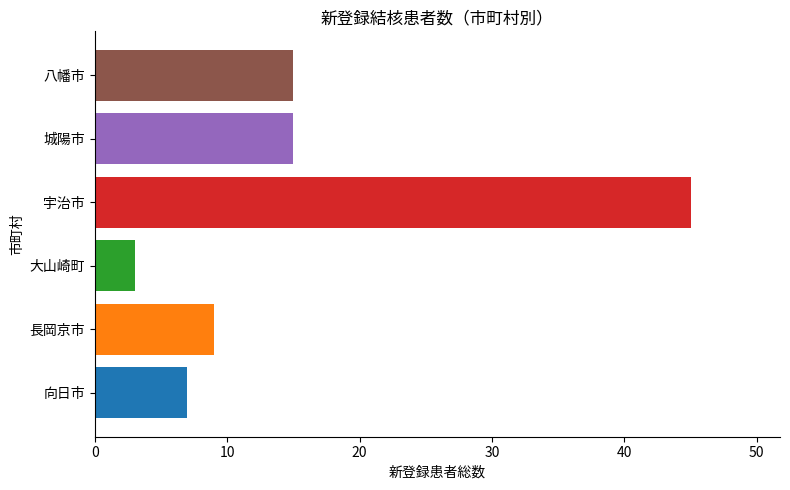

What is the difference between the values at 城陽市 and 大山崎町?

12